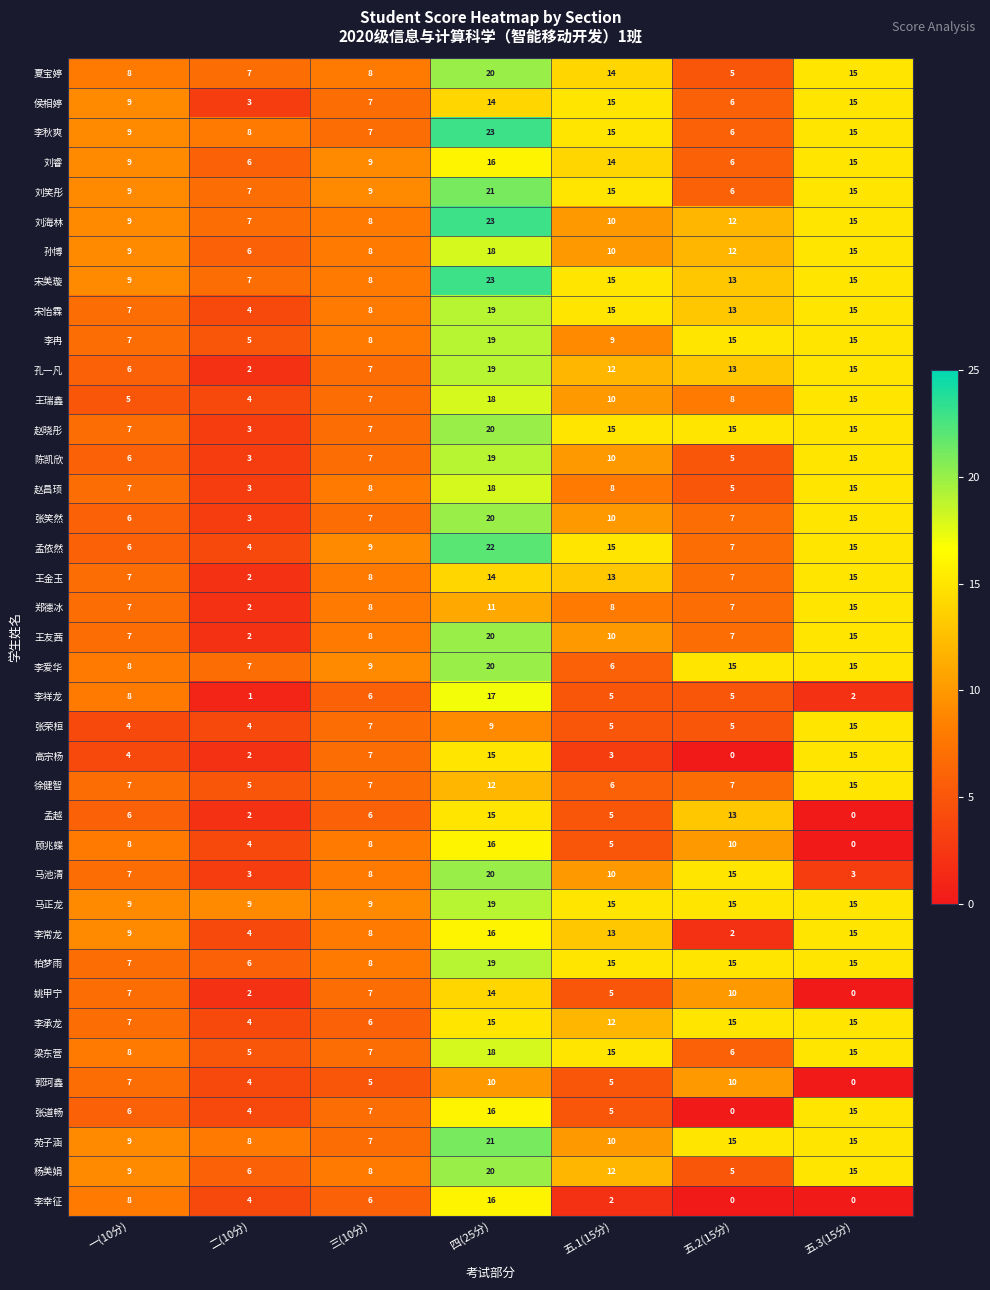

The 宋美璇 series shows 13 at 五.2(15分). True or false?

True